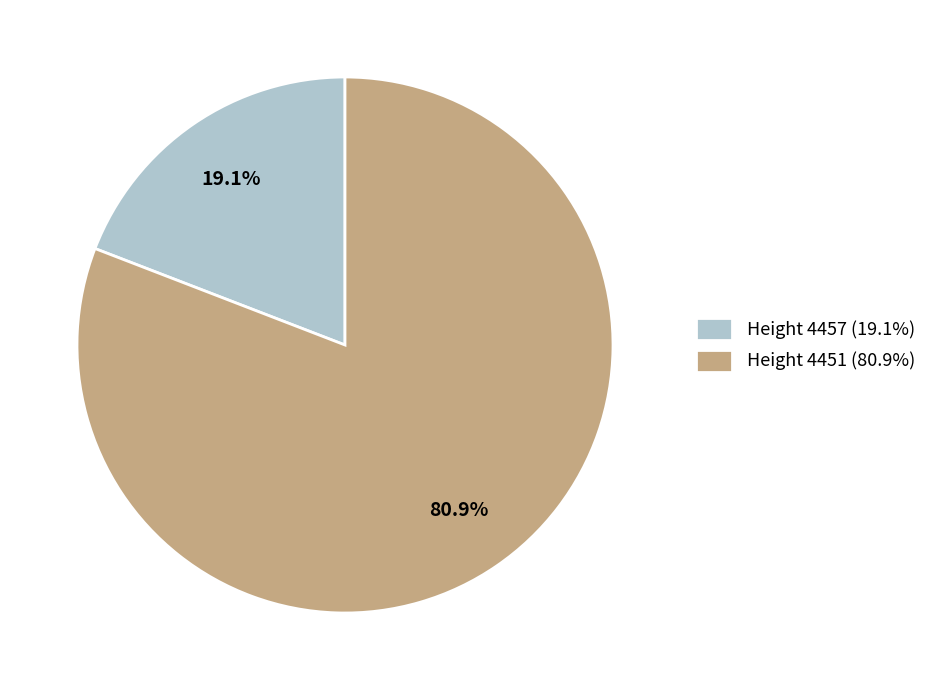

Between Height 4451 (80.9%) and Height 4457 (19.1%), which is larger?

Height 4451 (80.9%)